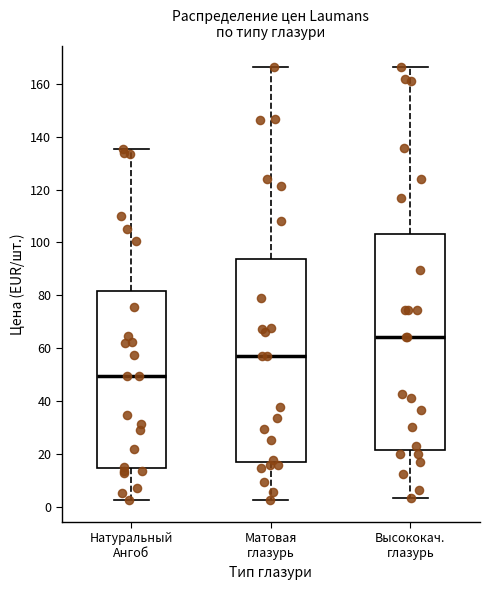

Which box's median line is the lowest?

Натуральный Ангоб